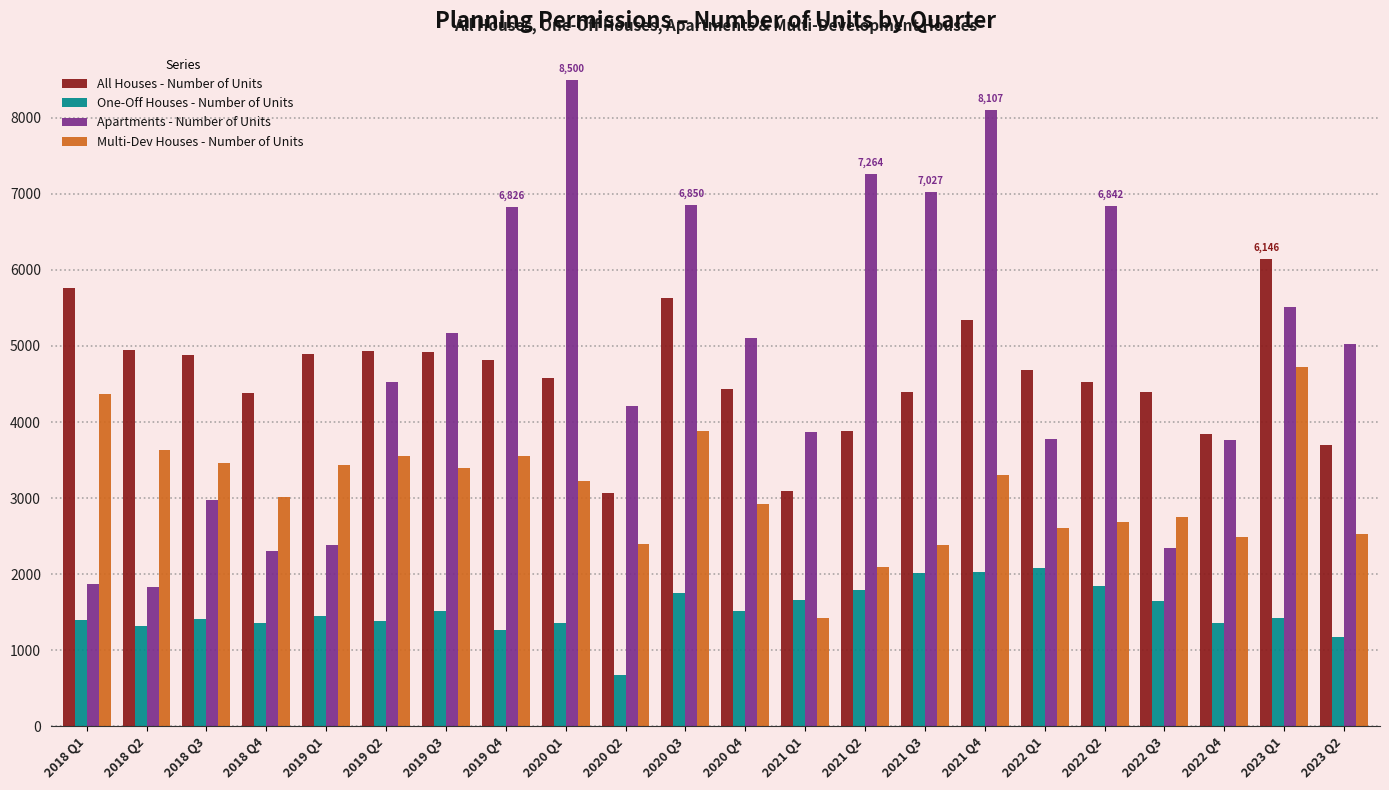

Which series has the largest total across all categories?

Apartments - Number of Units